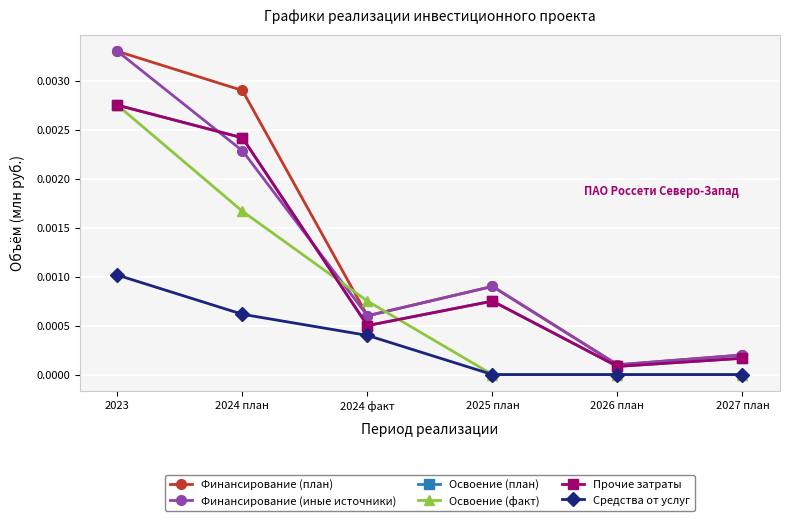

Reading left to right, extract all data points from this chart.

Финансирование (план): 2023=0.0	2024 план=0.0	2024 факт=0.0	2025 план=0.0	2026 план=0.0	2027 план=0.0
Финансирование (иные источники): 2023=0.0	2024 план=0.0	2024 факт=0.0	2025 план=0.0	2026 план=0.0	2027 план=0.0
Освоение (план): 2023=0.0	2024 план=0.0	2024 факт=0.0	2025 план=0.0	2026 план=0.0	2027 план=0.0
Освоение (факт): 2023=0.0	2024 план=0.0	2024 факт=0.0	2025 план=0.0	2026 план=0.0	2027 план=0.0
Прочие затраты: 2023=0.0	2024 план=0.0	2024 факт=0.0	2025 план=0.0	2026 план=0.0	2027 план=0.0
Средства от услуг: 2023=0.0	2024 план=0.0	2024 факт=0.0	2025 план=0.0	2026 план=0.0	2027 план=0.0